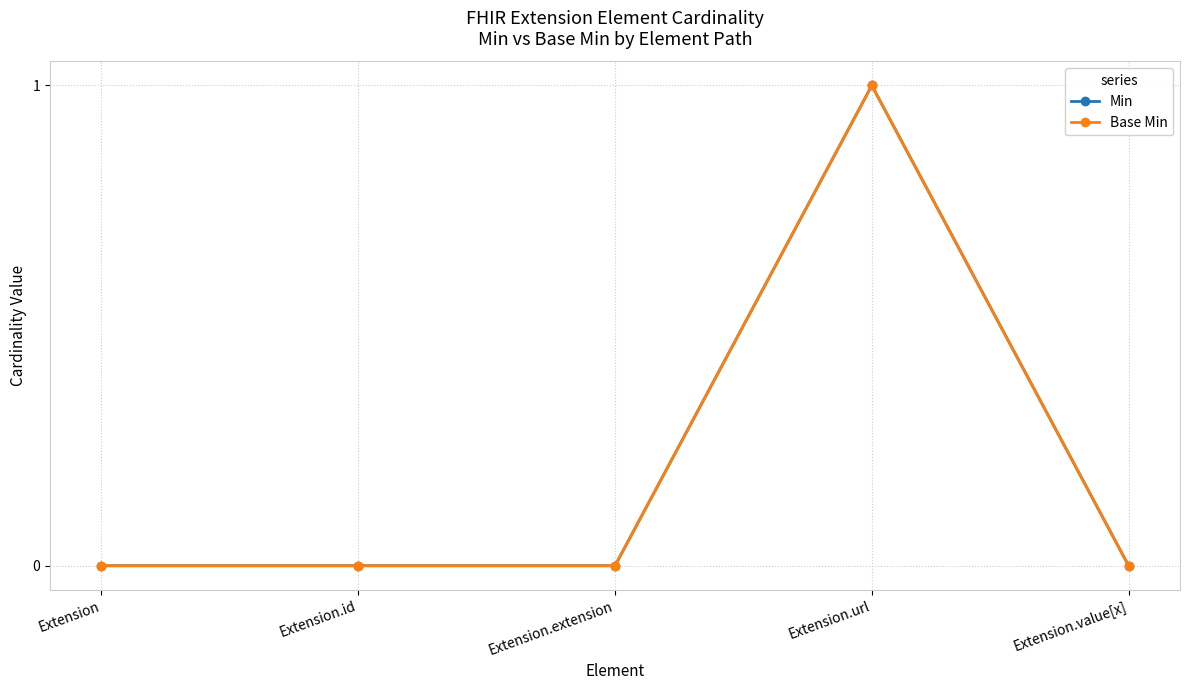

Reading left to right, list all the values displayed in this chart.

Min: 0	0	0	1	0
Base Min: 0	0	0	1	0